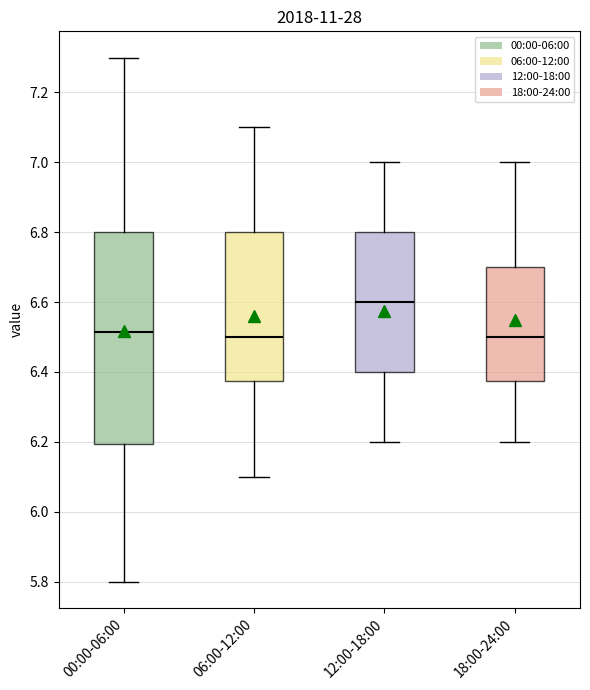

Reading left to right, read every box against the y-axis: the position of its median line, the range the box covers, and the ends of its whiskers. The values are not printed on the chart, so give them approximately, as read against the axis.

00:00-06:00: median 6.52, box 6.20 to 6.80, whiskers 5.80 to 7.30
06:00-12:00: median 6.50, box 6.38 to 6.80, whiskers 6.10 to 7.10
12:00-18:00: median 6.60, box 6.40 to 6.80, whiskers 6.20 to 7.00
18:00-24:00: median 6.50, box 6.38 to 6.70, whiskers 6.20 to 7.00